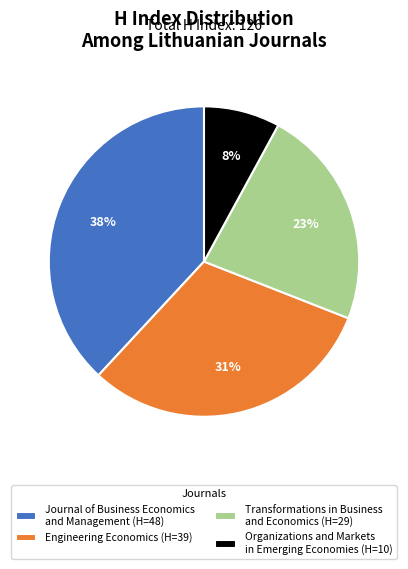

Rank the categories by value from highest to lowest.

Journal of Business Economics and Management, Engineering Economics, Transformations in Business and Economics, Organizations and Markets in Emerging Economies